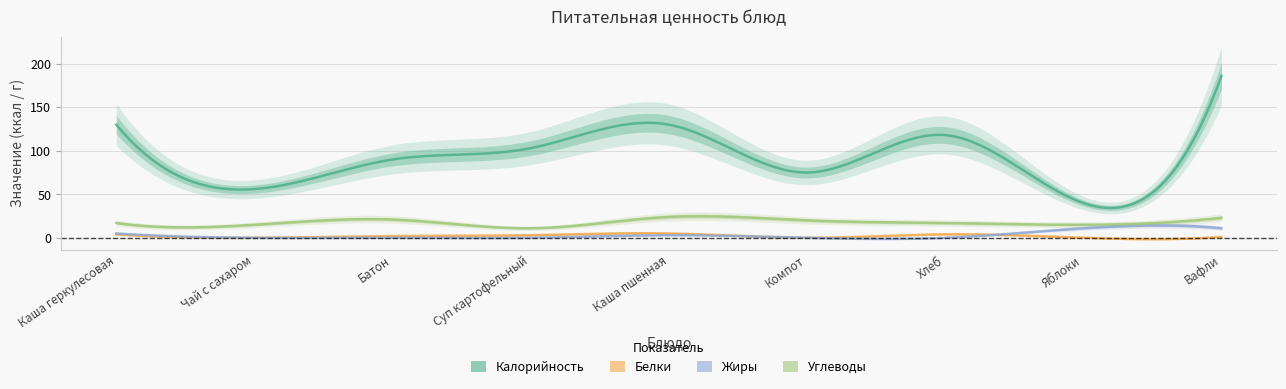

How many times do Белки and Жиры cross each other?

1